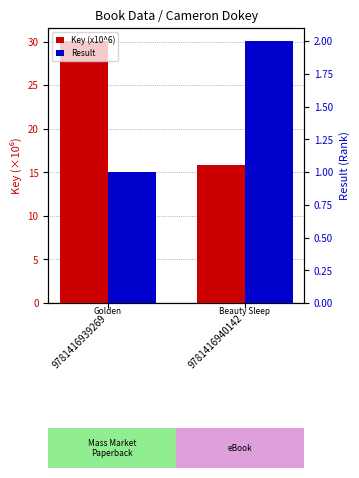

Does the chart contain any negative values?

No